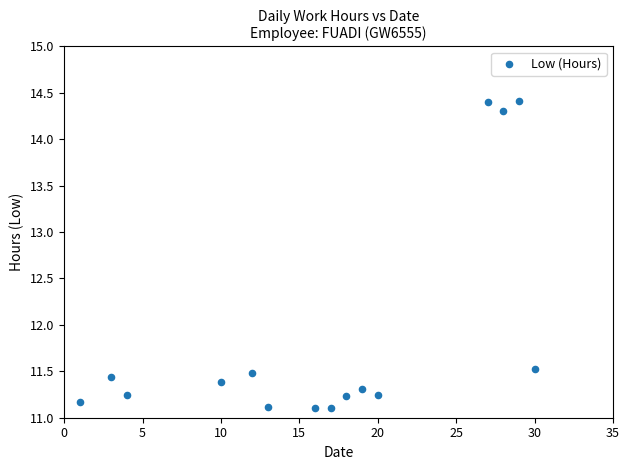

What is the range of Y values (max minus min)?

3.3